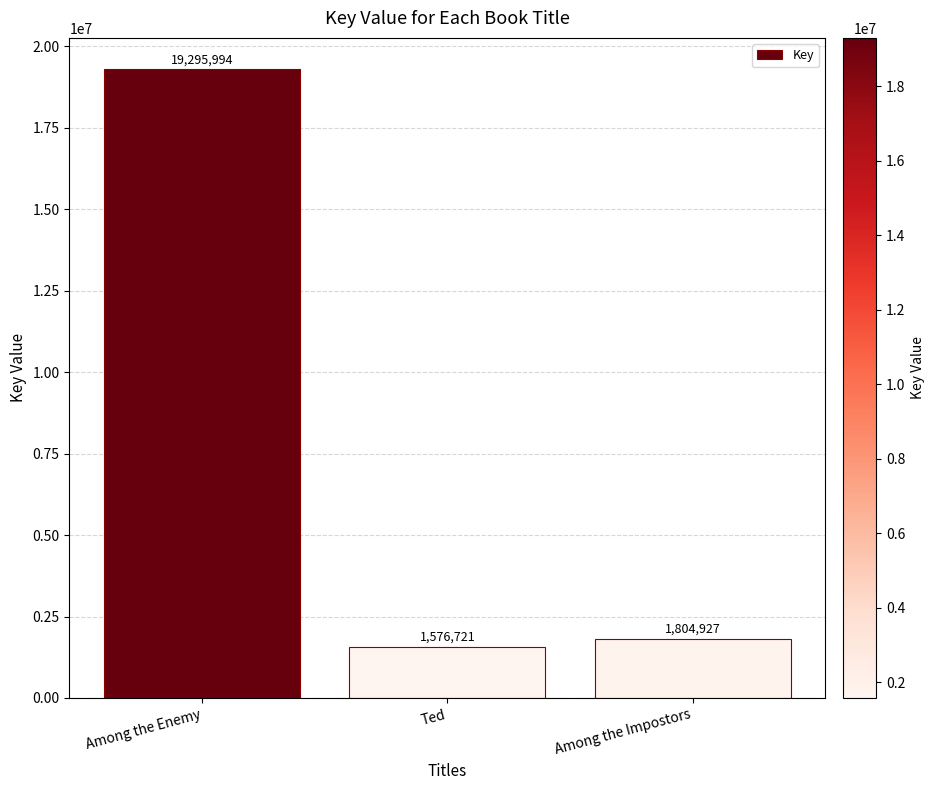

The chart shows a value of 19295994 at Among the Enemy. True or false?

True